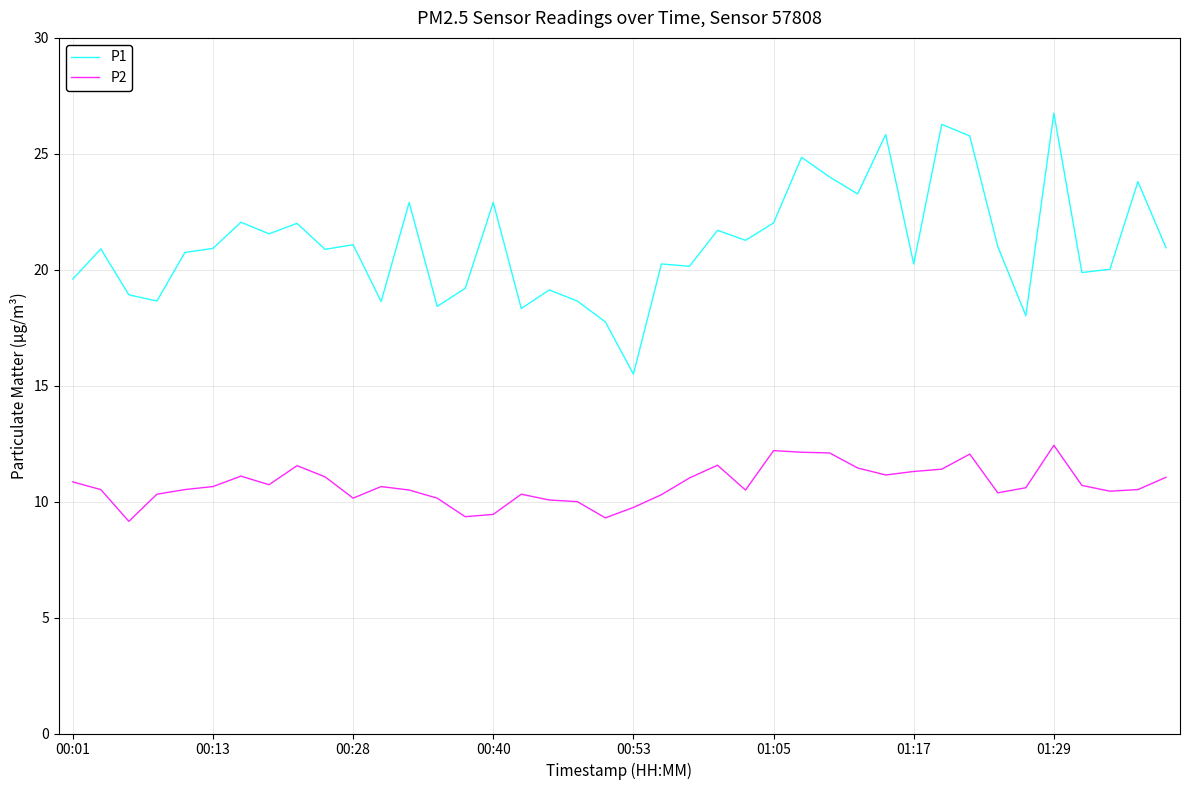

Which series has the largest total across all categories?

P1